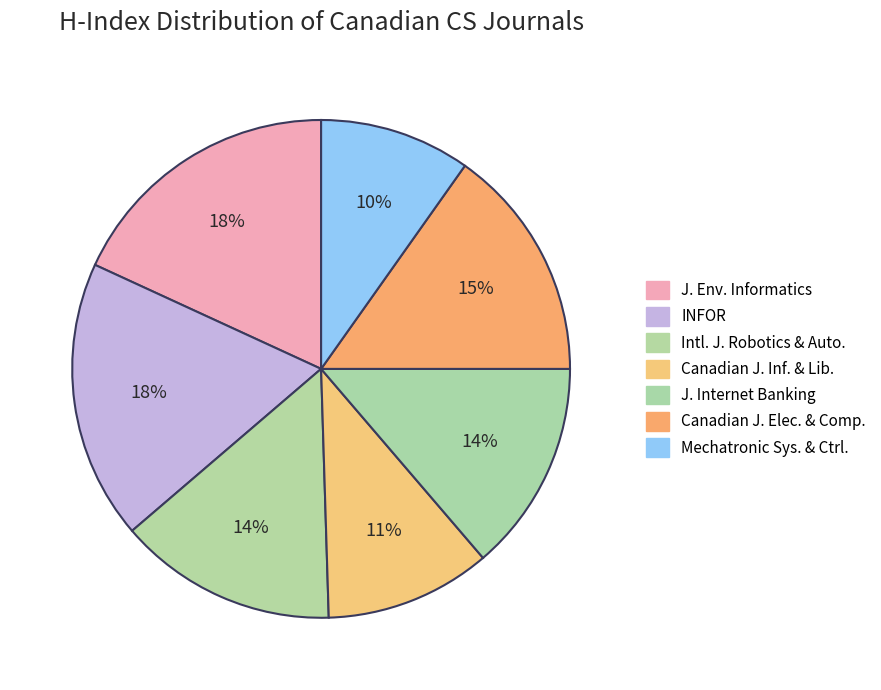

How many slices are in this pie chart?

7